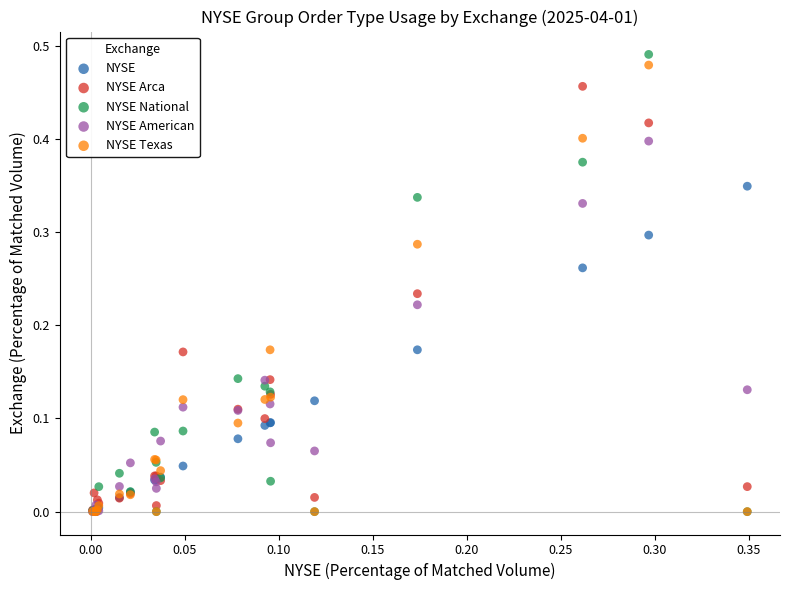

Which series has the largest Y range (max minus min)?

NYSE National